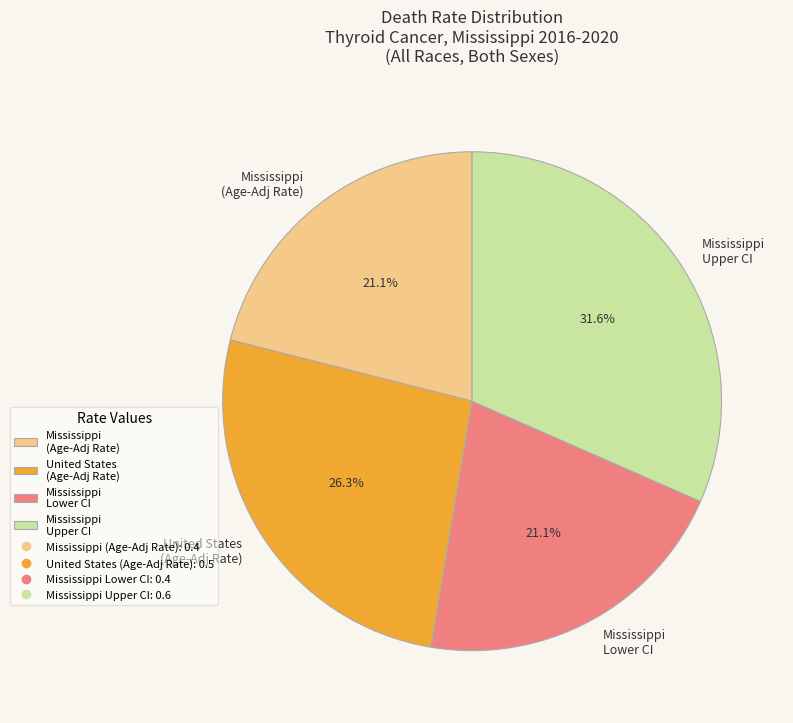

Which has a higher value, Mississippi Upper CI or Mississippi Lower CI?

Mississippi Upper CI